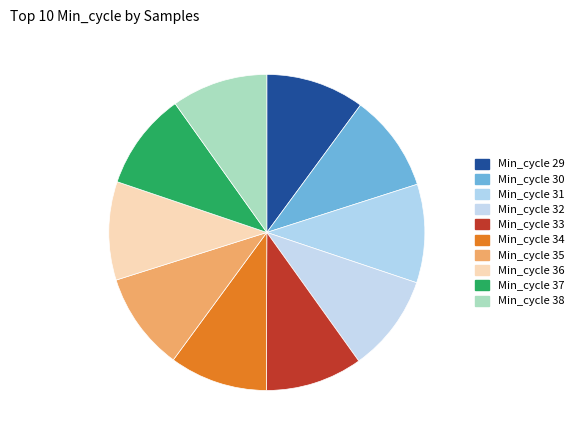

How many segments does this pie chart have?

10